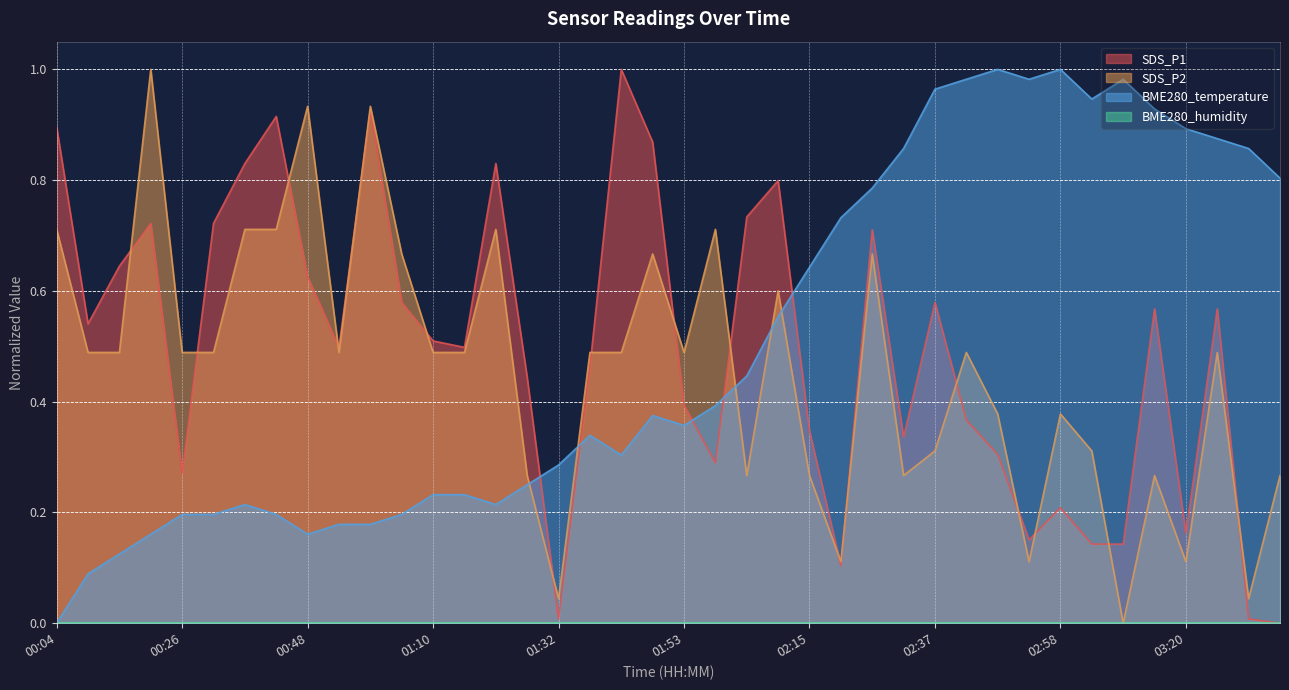

At which category is the sum across all series the highest?

02:26